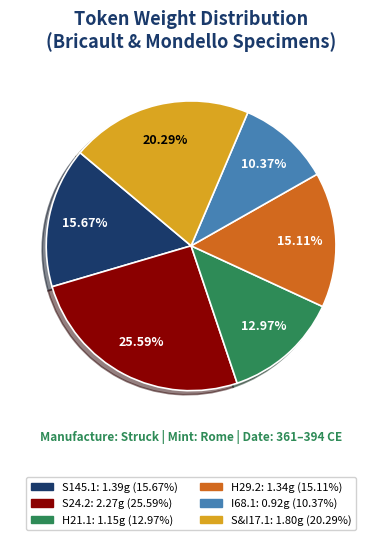

How many slices are in this pie chart?

6